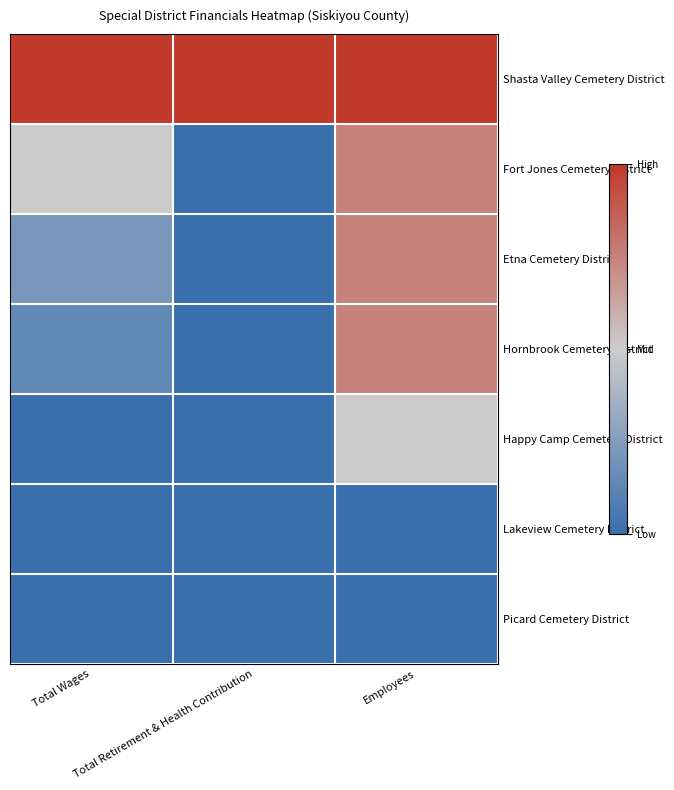

What is the spread (max minus min) of values at Total Retirement & Health Contribution?

1.0